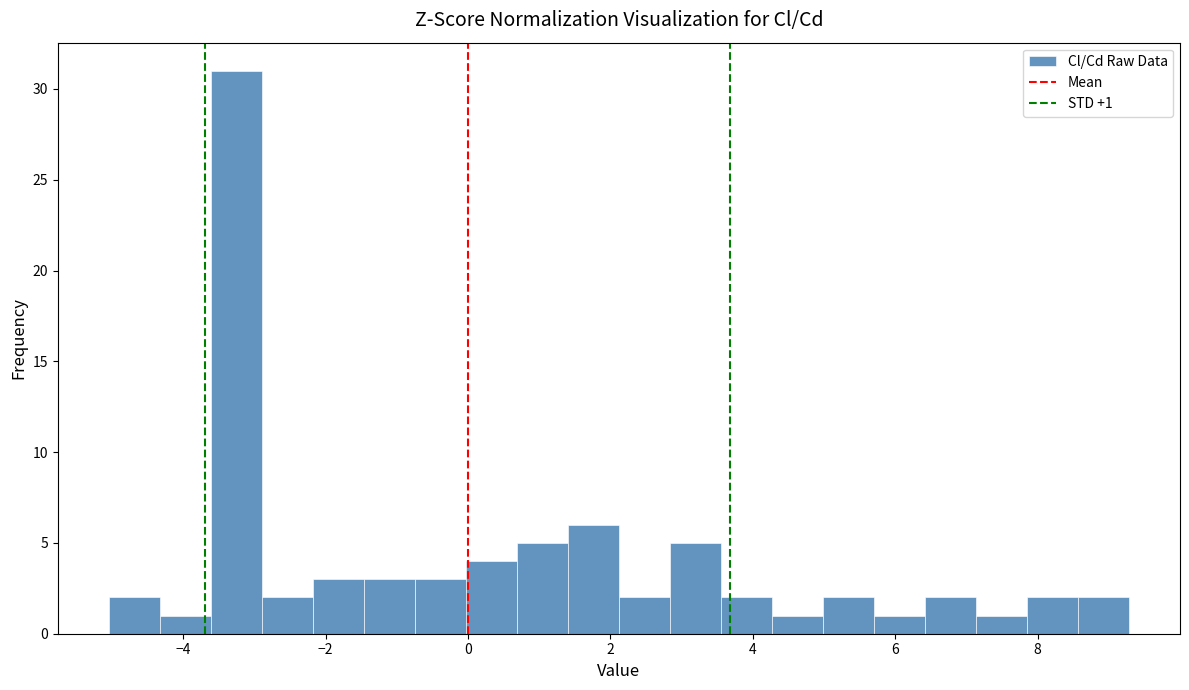

Around what value on the x-axis is the tallest bar? Give the approximate position of its centre, as read against the axis.

-3.2